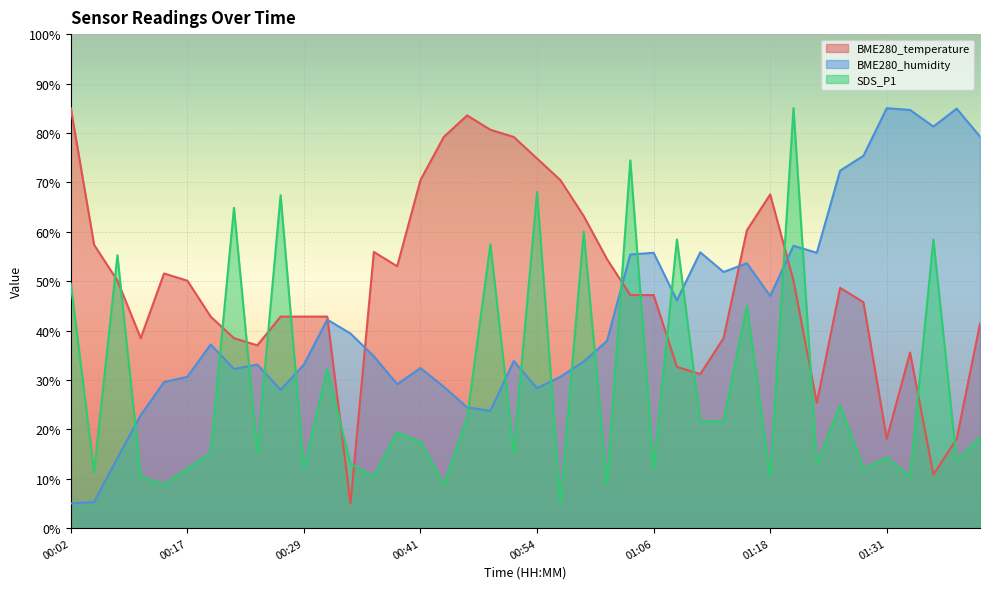

Which series has the largest total across all categories?

BME280_temperature